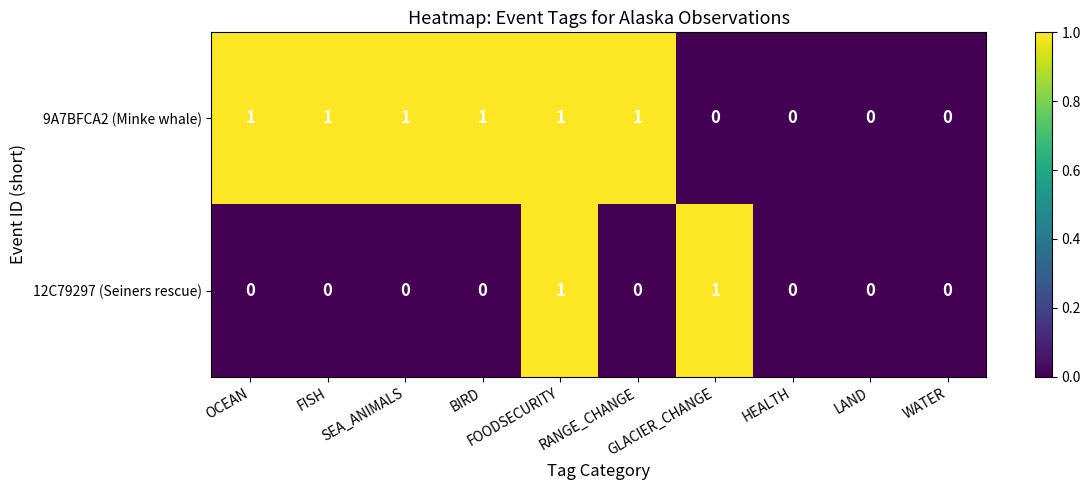

List the series in order of their overall mean, lowest first.

12C79297 (Seiners rescue), 9A7BFCA2 (Minke whale)